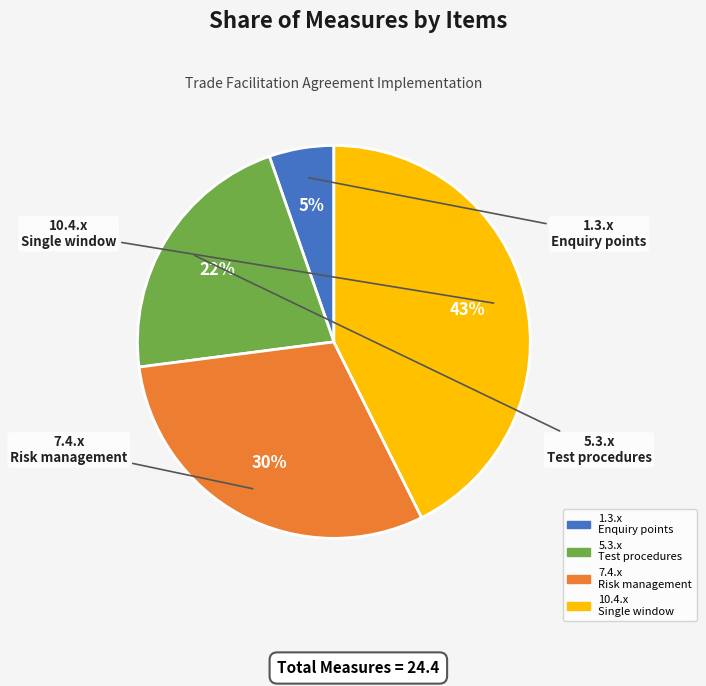

Count the number of slices in the pie.

4